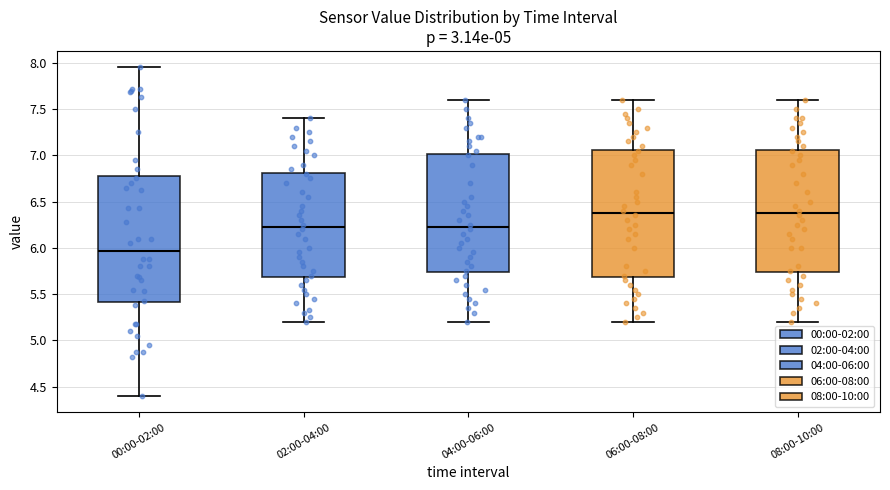

Reading left to right, read every box against the y-axis: the position of its median line, the range the box covers, and the ends of its whiskers. The values are not printed on the chart, so give them approximately, as read against the axis.

00:00-02:00: median 5.95, box 5.40 to 6.80, whiskers 4.40 to 7.95
02:00-04:00: median 6.25, box 5.70 to 6.80, whiskers 5.20 to 7.40
04:00-06:00: median 6.25, box 5.75 to 7.00, whiskers 5.20 to 7.60
06:00-08:00: median 6.40, box 5.70 to 7.05, whiskers 5.20 to 7.60
08:00-10:00: median 6.40, box 5.75 to 7.05, whiskers 5.20 to 7.60